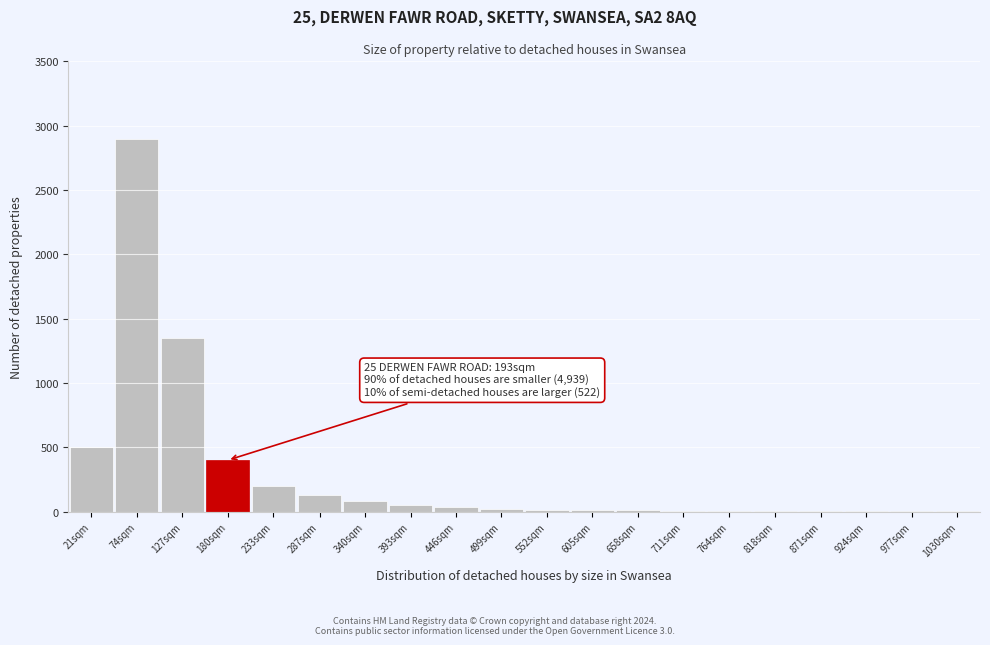

Which label corresponds to the largest value in the chart?

74sqm